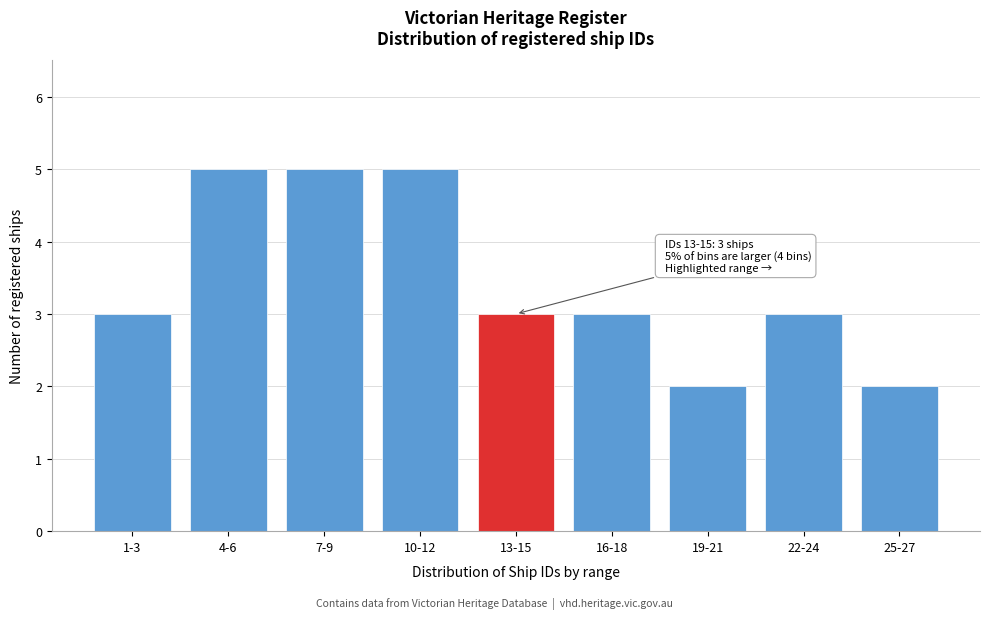

Reading left to right, what are all the values shown in this chart?

1-3=3	4-6=5	7-9=5	10-12=5	13-15=3	16-18=3	19-21=2	22-24=3	25-27=2